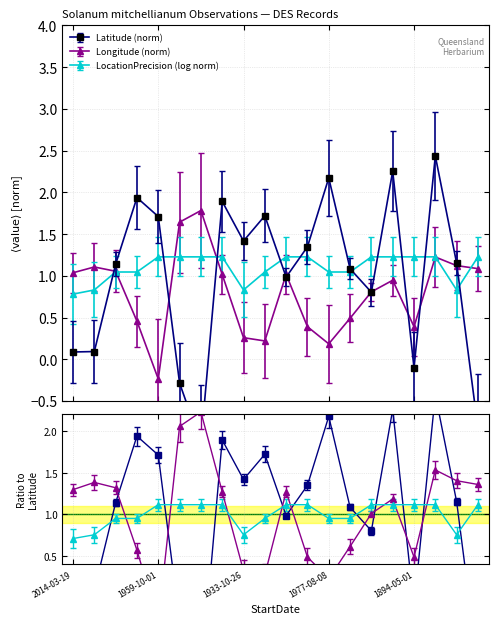

What value does the LocationPrecision series have at 1977-06-15?

1.2